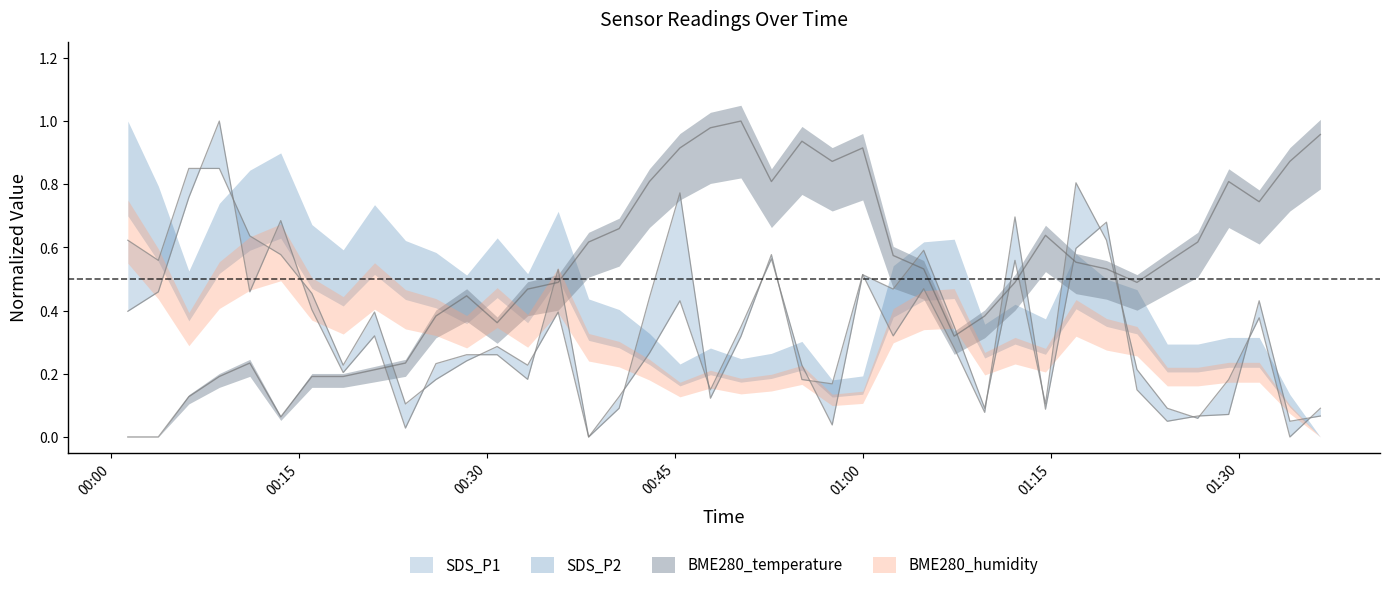

True or false: SDS_P1 has a value of 0.7 at 01:00.

False